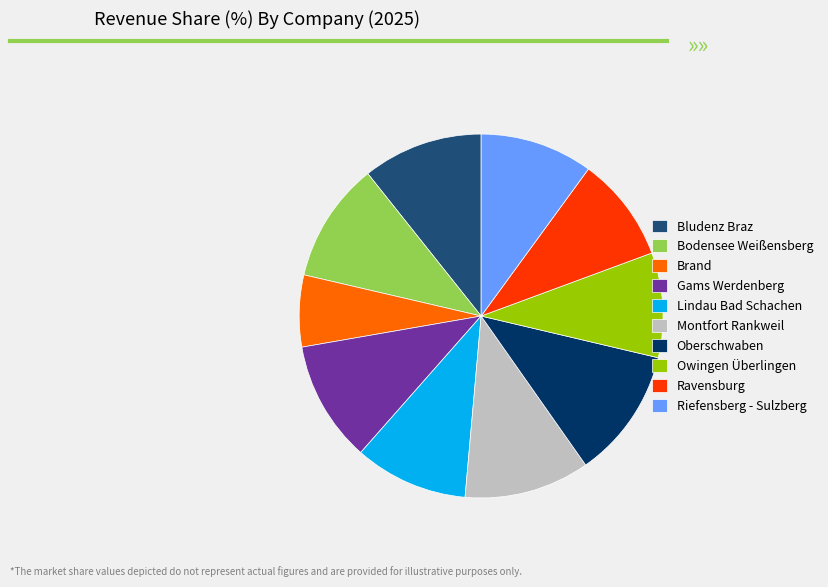

Is there a majority slice in this chart?

No